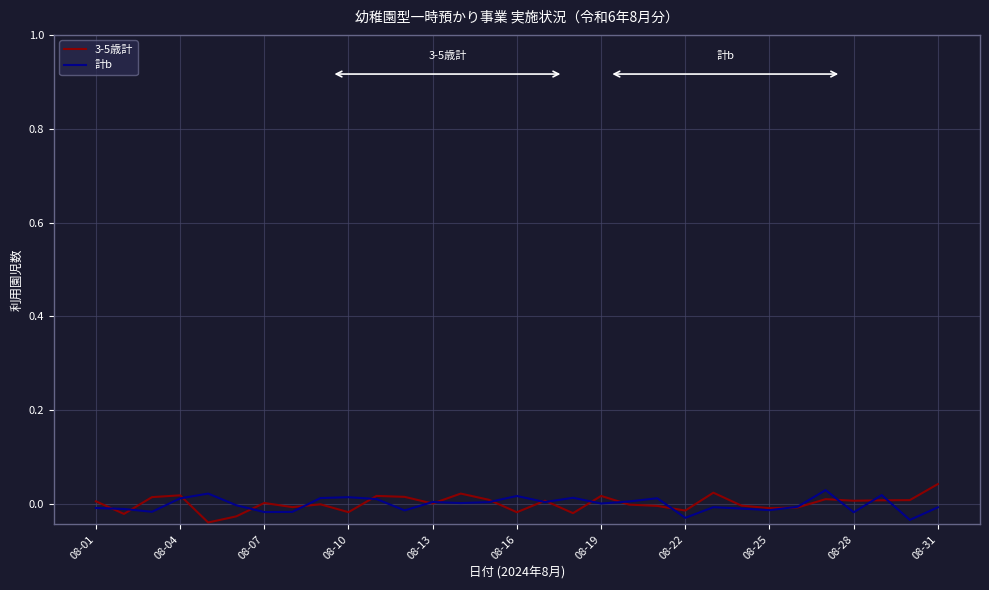

How many lines are shown in the chart?

2